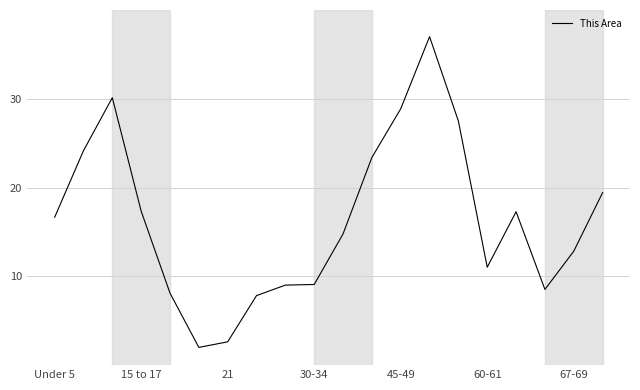

What is the difference between the maximum and minimum values?

35.0